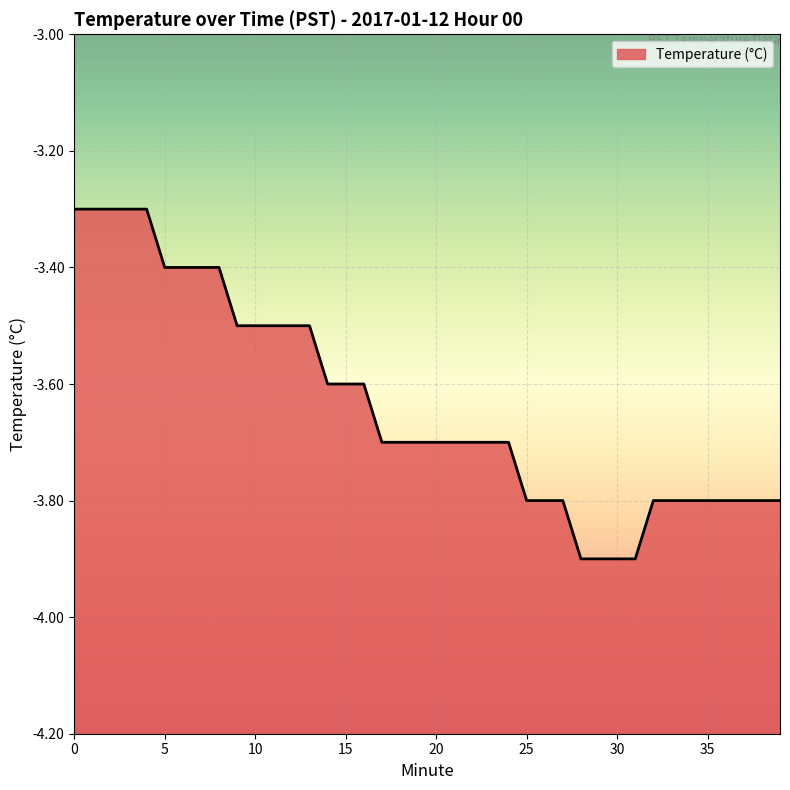

Reading left to right, transcribe all the data shown in this chart.

0=-3.3	1=-3.3	2=-3.3	3=-3.3	4=-3.3	5=-3.4	6=-3.4	7=-3.4	8=-3.4	9=-3.5	10=-3.5	11=-3.5	12=-3.5	13=-3.5	14=-3.6	15=-3.6	16=-3.6	17=-3.7	18=-3.7	19=-3.7	20=-3.7	21=-3.7	22=-3.7	23=-3.7	24=-3.7	25=-3.8	26=-3.8	27=-3.8	28=-3.9	29=-3.9	30=-3.9	31=-3.9	32=-3.8	33=-3.8	34=-3.8	35=-3.8	36=-3.8	37=-3.8	38=-3.8	39=-3.8